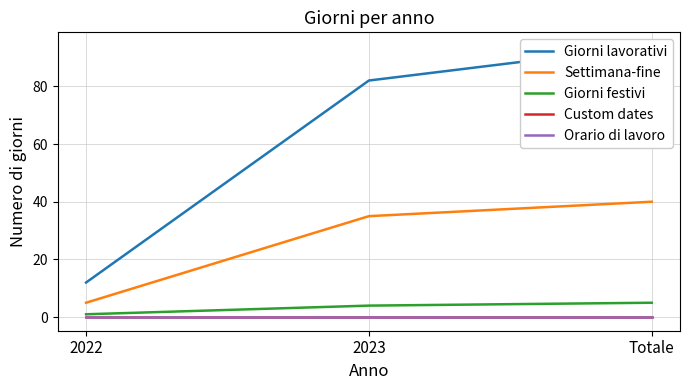

How many series are shown in this chart?

5